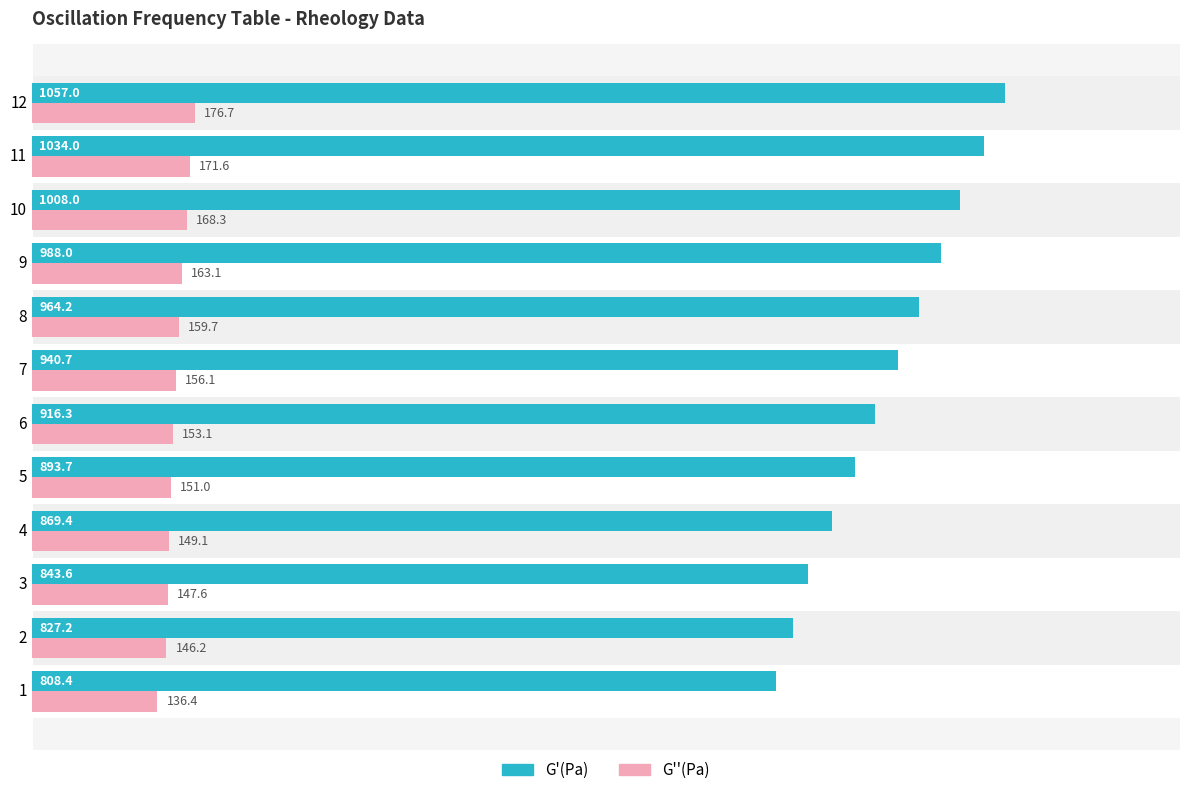

Which series has the widest spread of values?

G'(Pa)